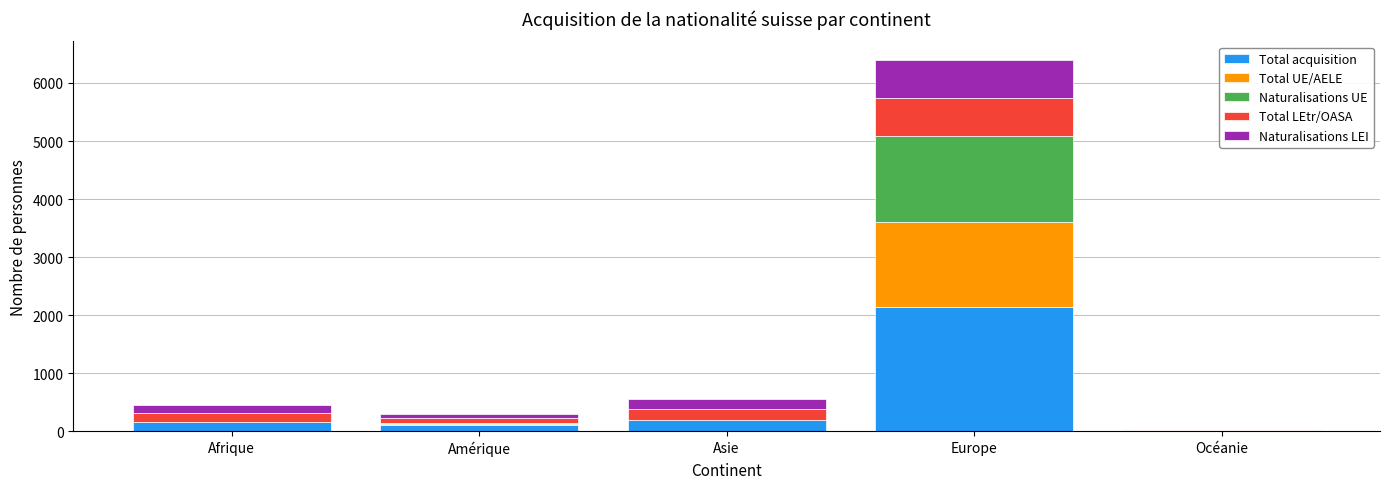

Reading left to right, what are the values for Total acquisition?

Afrique=150	Amérique=99	Asie=188	Europe=2134	Océanie=6